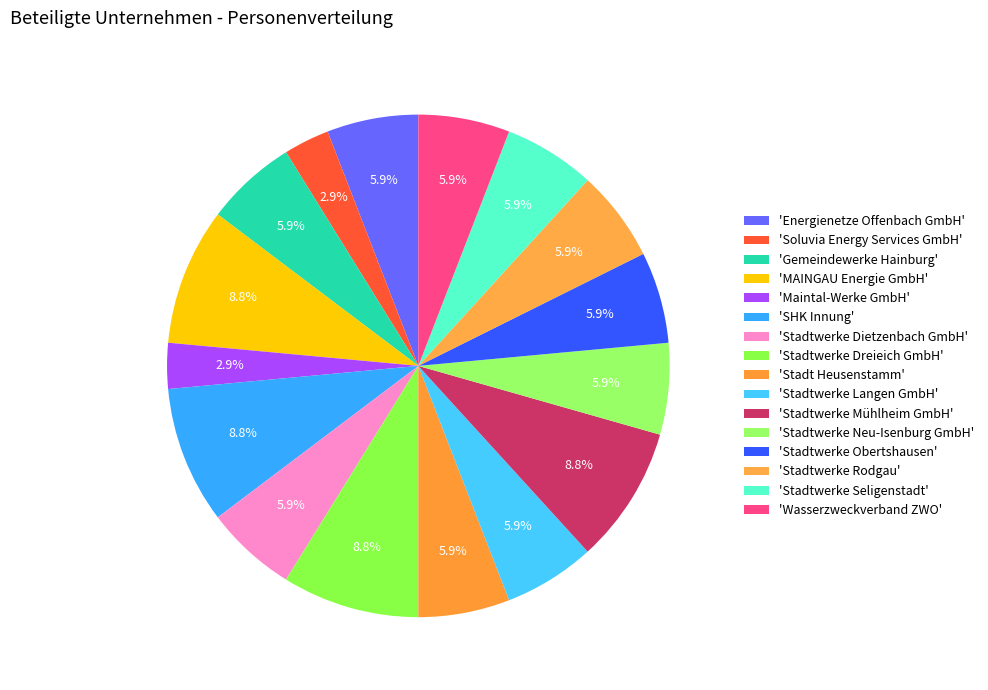

How many segments does this pie chart have?

16